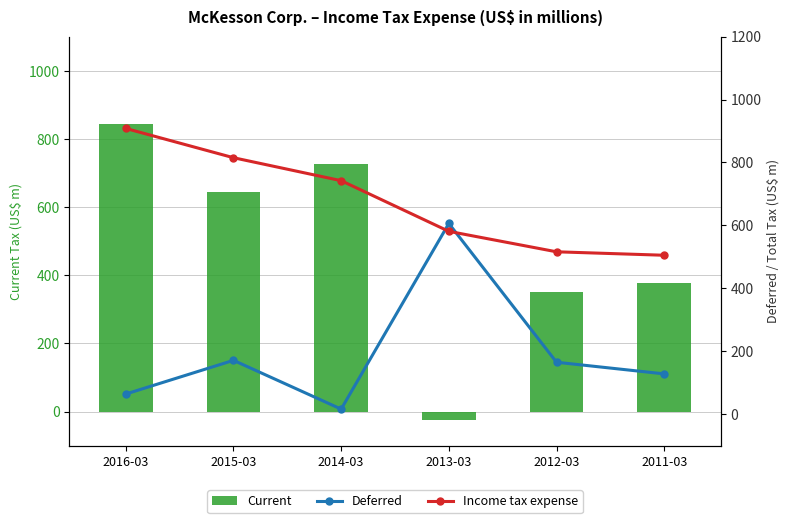

What is the sum of the Deferred values at 2014-03 and 2011-03?

144